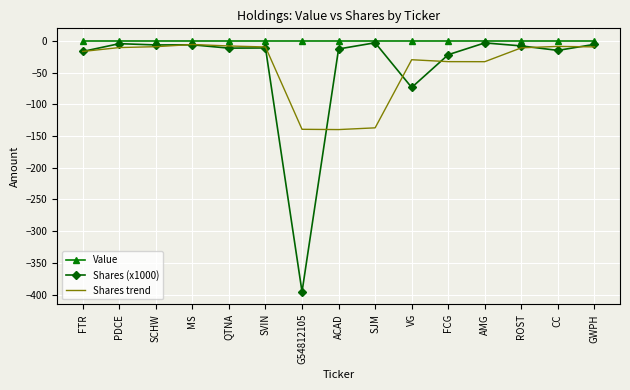

The value of Shares trend at ROST is -11.0. True or false?

True